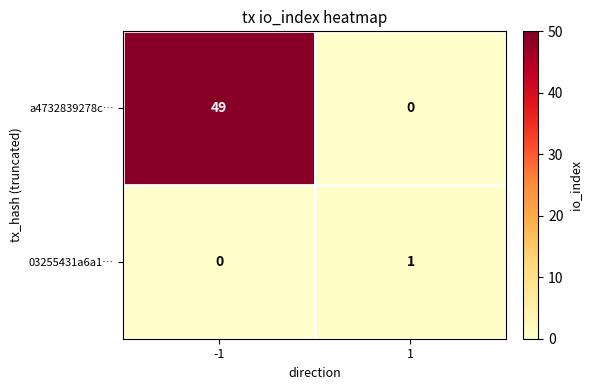

Is it true that a4732839278c… equals 49 at -1?

True